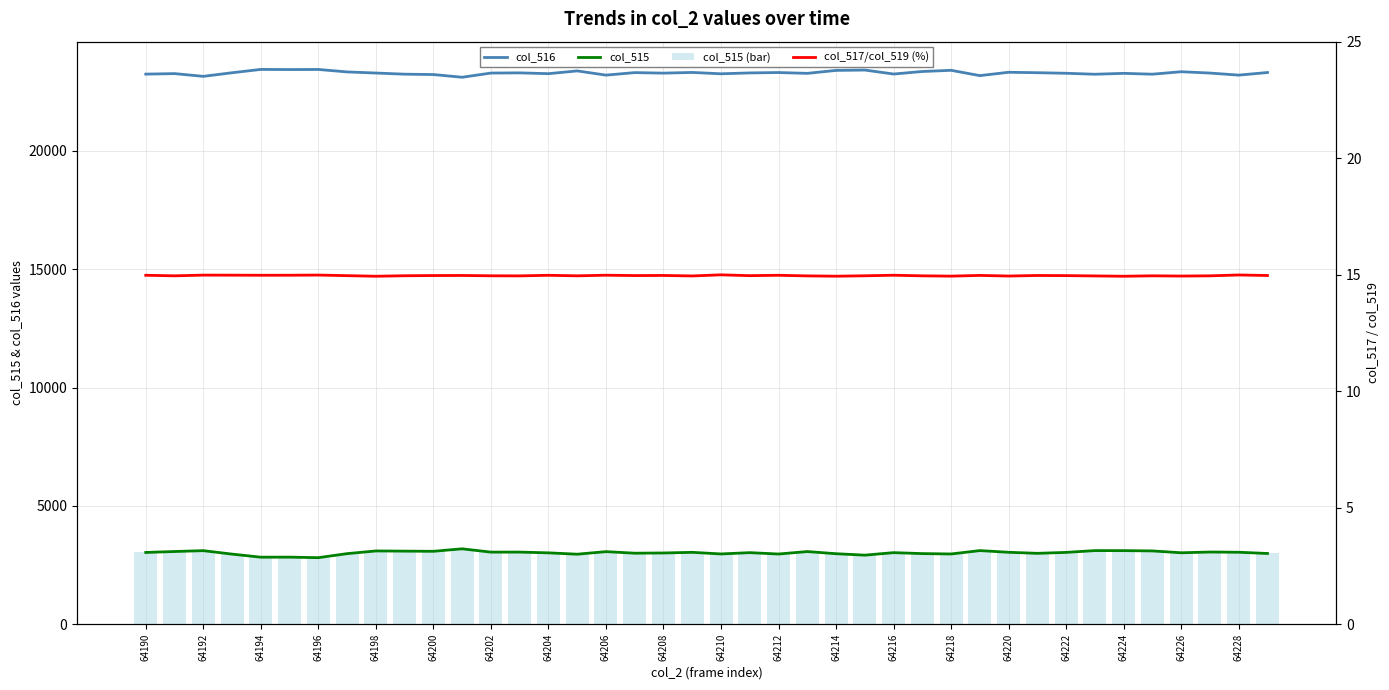

Reading right to left, list all the values displayed in this chart.

col_516: 23306.0	23196.0	23283.0	23339.0	23235.0	23271.0	23233.0	23274.0	23298.0	23316.0	23175.0	23399.0	23349.0	23242.0	23410.0	23395.0	23270.0	23305.0	23289.0	23252.0	23309.0	23280.0	23302.0	23196.0	23374.0	23257.0	23291.0	23283.0	23106.0	23220.0	23236.0	23284.0	23331.0	23435.0	23431.0	23437.0	23296.0	23144.0	23260.0	23238.0
col_515: 2993.0	3045.0	3054.0	3023.0	3101.0	3113.0	3115.0	3039.0	2999.0	3043.0	3115.0	2972.0	2988.0	3028.0	2922.0	2983.0	3074.0	2970.0	3028.0	2973.0	3041.0	3014.0	3005.0	3071.0	2962.0	3020.0	3051.0	3050.0	3190.0	3085.0	3092.0	3100.0	2986.0	2816.0	2838.0	2836.0	2966.0	3112.0	3076.0	3036.0
col_515 (bar): 2993.0	3045.0	3054.0	3023.0	3101.0	3113.0	3115.0	3039.0	2999.0	3043.0	3115.0	2972.0	2988.0	3028.0	2922.0	2983.0	3074.0	2970.0	3028.0	2973.0	3041.0	3014.0	3005.0	3071.0	2962.0	3020.0	3051.0	3050.0	3190.0	3085.0	3092.0	3100.0	2986.0	2816.0	2838.0	2836.0	2966.0	3112.0	3076.0	3036.0
col_517/col_519 (%): 15.0	15.0	15.0	14.9	15.0	14.9	14.9	15.0	15.0	14.9	15.0	14.9	15.0	15.0	15.0	14.9	15.0	15.0	15.0	15.0	14.9	15.0	15.0	15.0	15.0	15.0	15.0	15.0	15.0	15.0	15.0	14.9	15.0	15.0	15.0	15.0	15.0	15.0	15.0	15.0